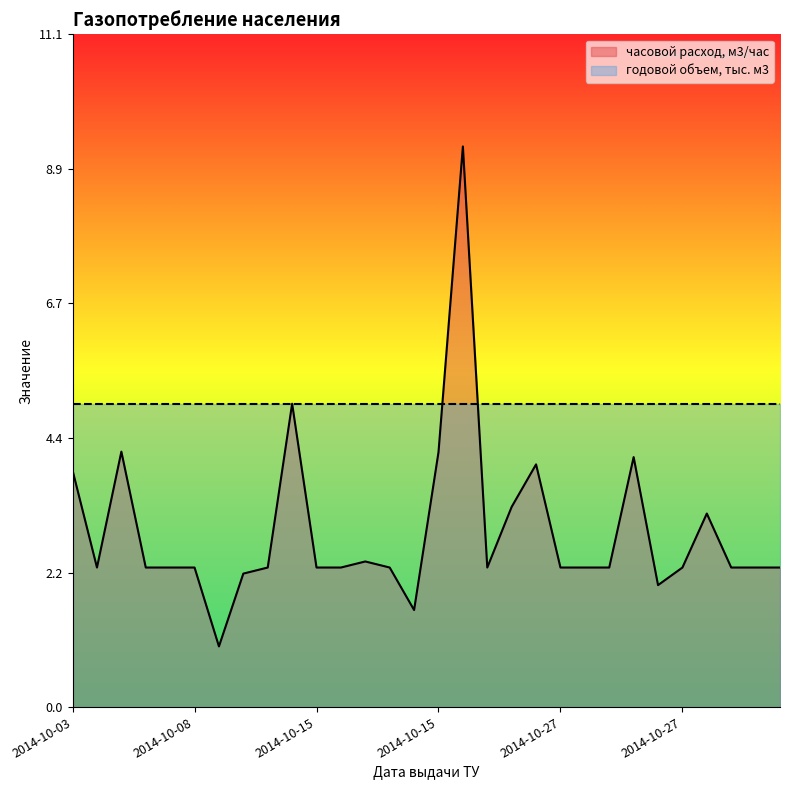

What are all the series names shown in the legend?

часовой расход, м3/час, годовой объем, тыс. м3